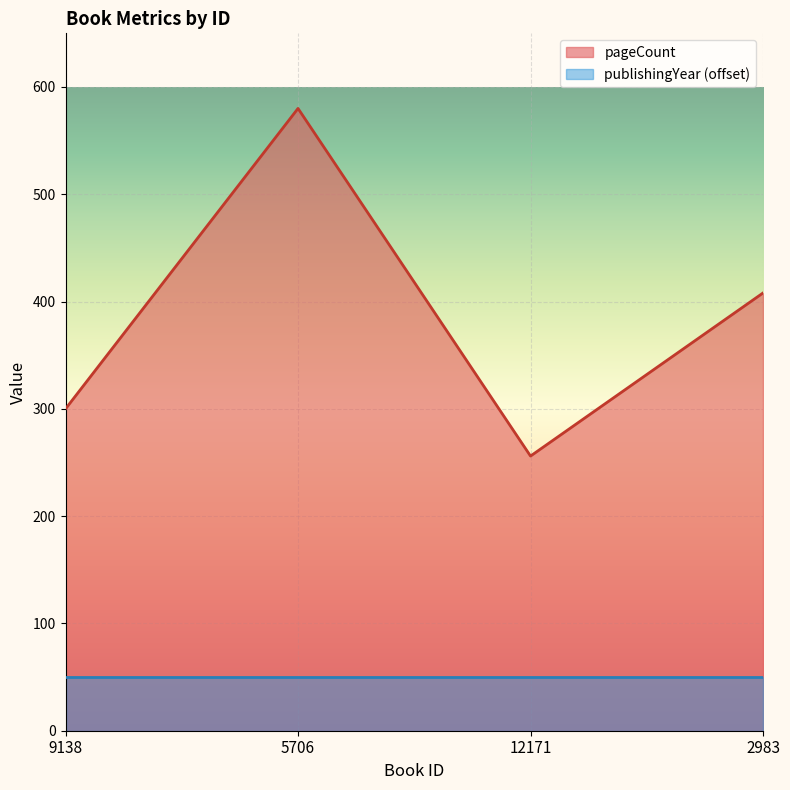

Between 9138 and 5706, which is larger?

5706